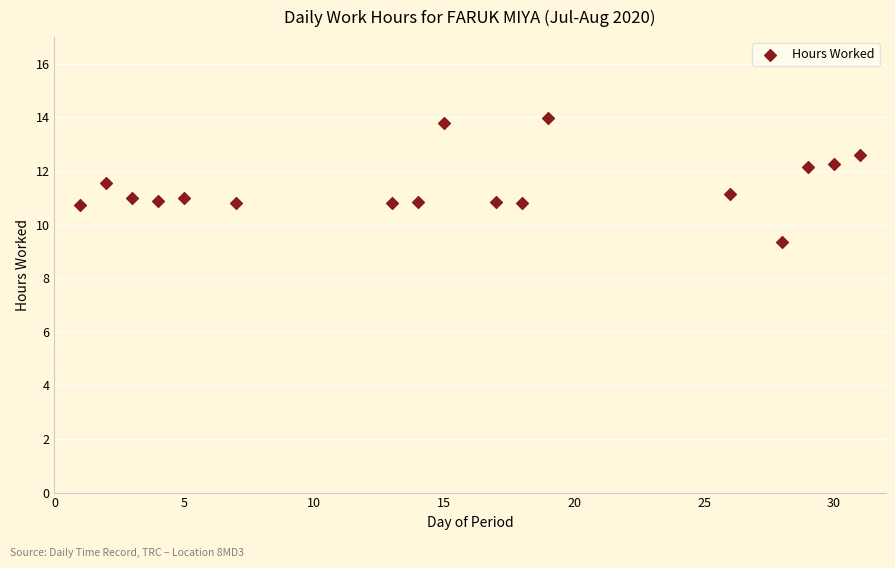

What is the range of X values (max minus min)?

30.0